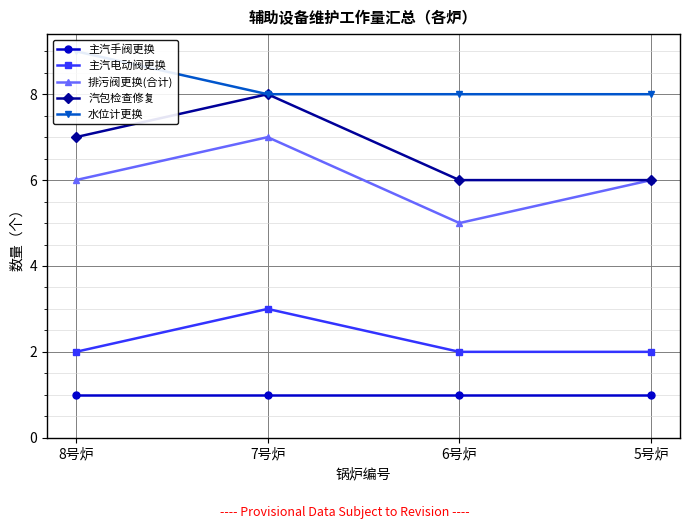

What is the highest value of the 水位计更换 series?

9